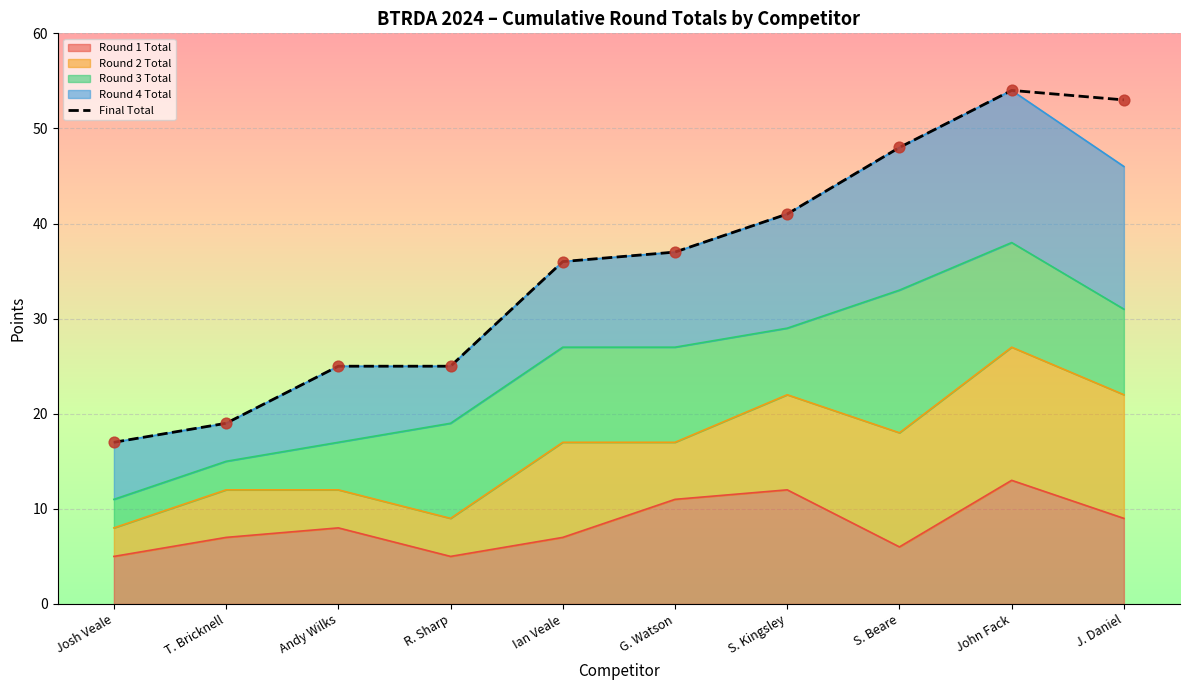

What is the change in value from G. Watson to S. Kingsley?

+4